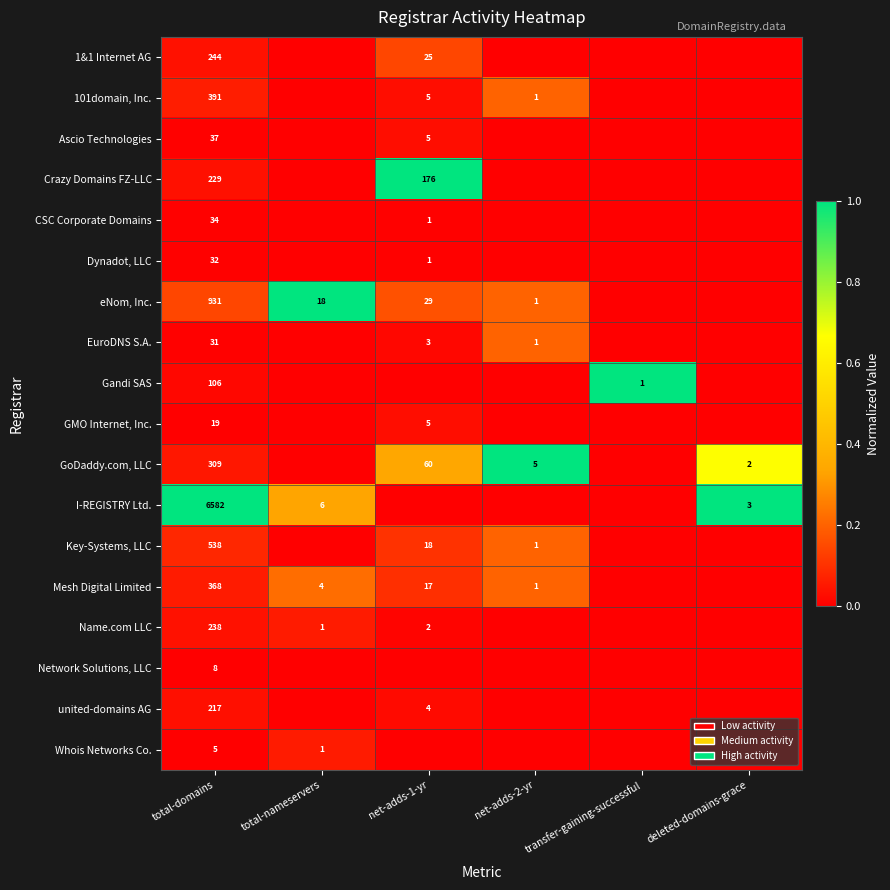

What is the difference between the Mesh Digital Limited values at total-nameservers and net-adds-1-yr?

13